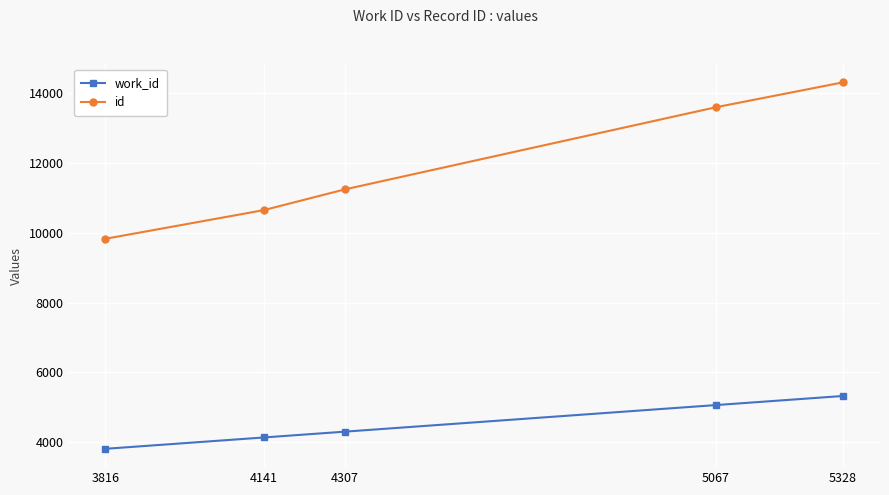

What is the difference between the highest and lowest values at 4307?

6932